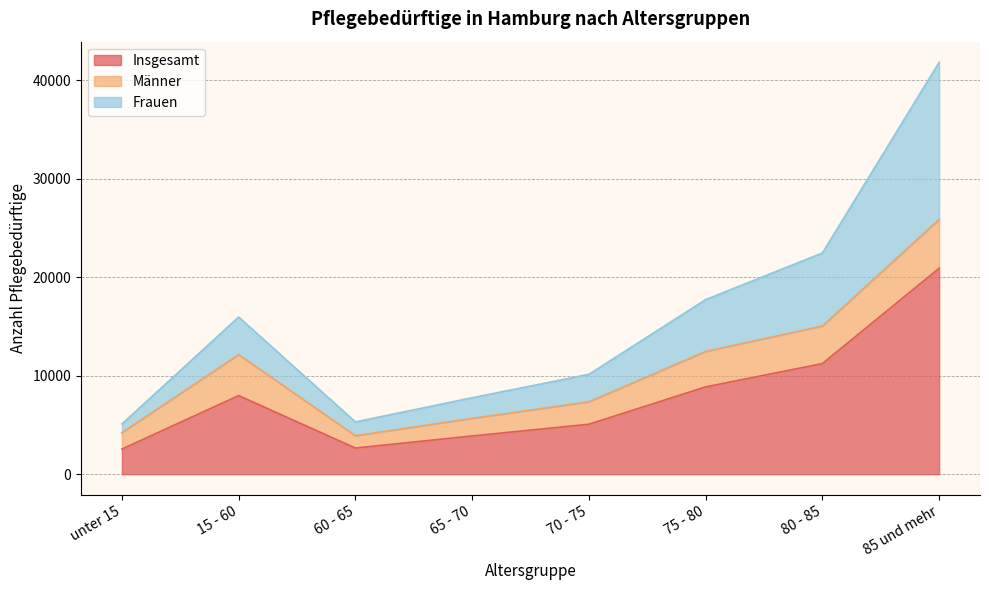

What is the sum of the Insgesamt values at 65 - 70 and 15 - 60?

11862